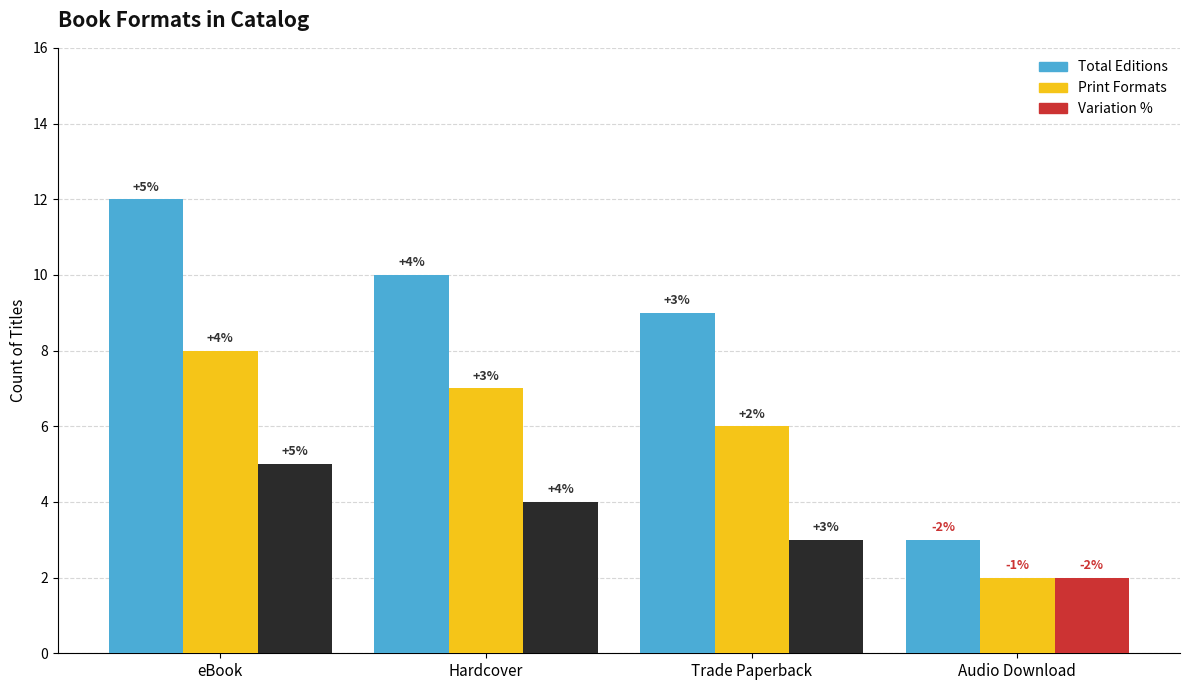

What is the label of the 4th bar from the right?

eBook